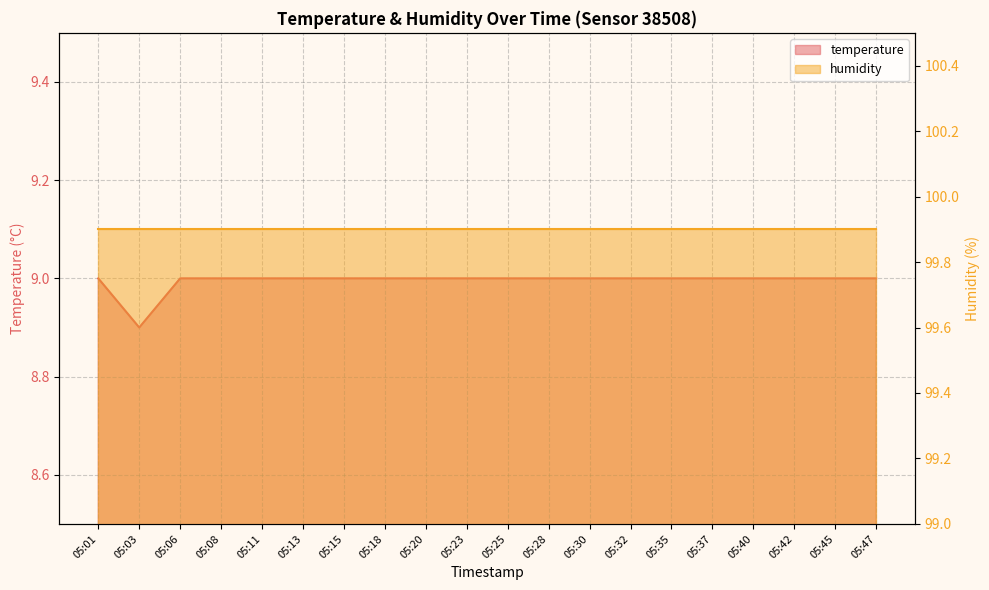

Reading left to right, extract all data points from this chart.

05:01=9.0	05:03=8.9	05:06=9.0	05:08=9.0	05:11=9.0	05:13=9.0	05:15=9.0	05:18=9.0	05:20=9.0	05:23=9.0	05:25=9.0	05:28=9.0	05:30=9.0	05:32=9.0	05:35=9.0	05:37=9.0	05:40=9.0	05:42=9.0	05:45=9.0	05:47=9.0